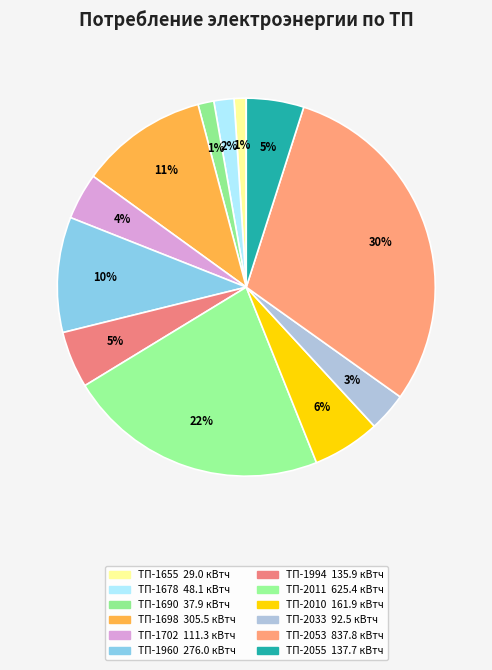

How many segments does this pie chart have?

12